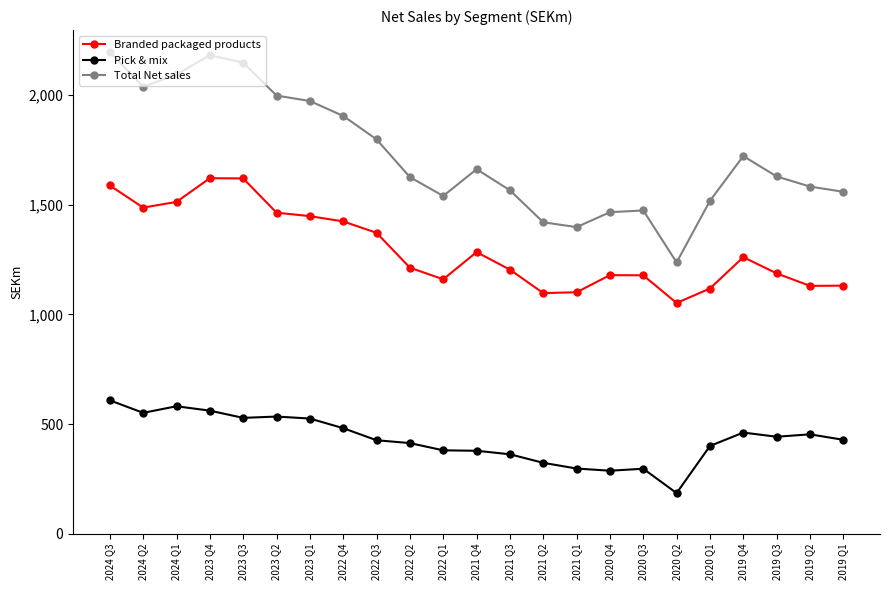

Which series has the largest total across all categories?

Total Net sales